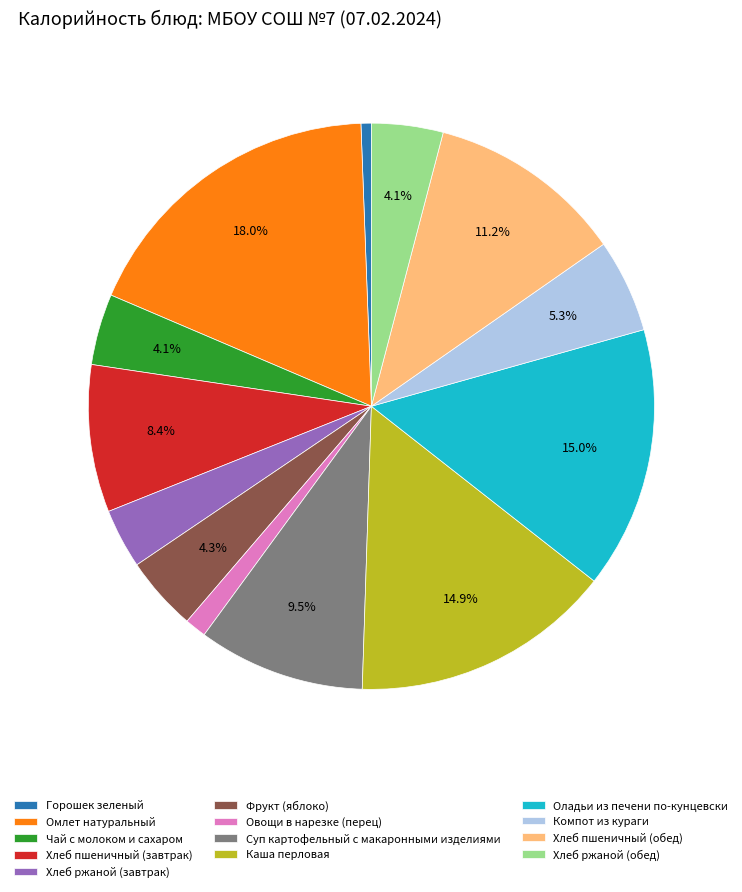

Combined, what portion of the pie is Каша перловая and Оладьи из печени по-кунцевски?

29.9%